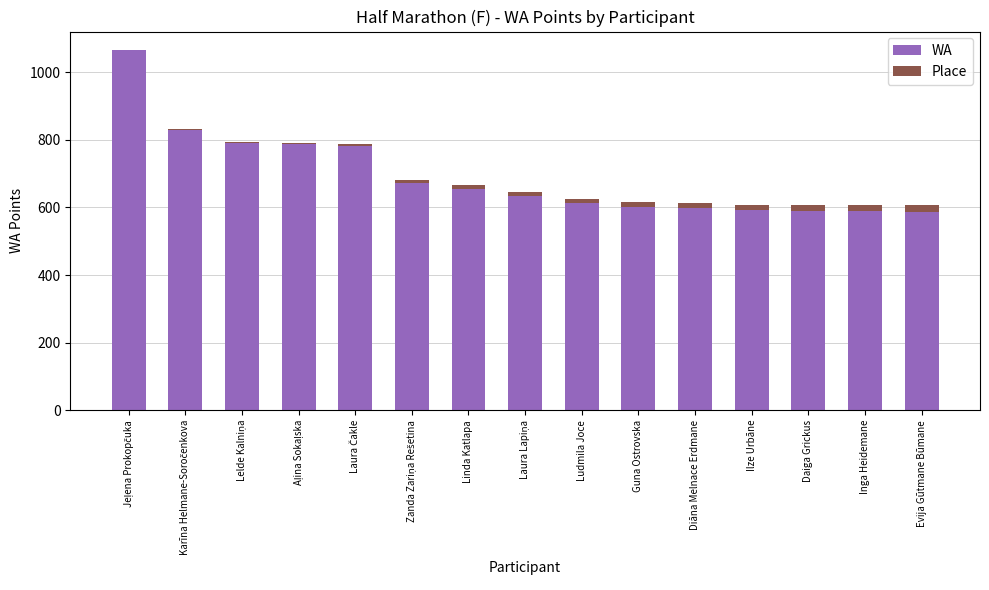

True or false: WA has a value of 592 at Ilze Urbāne.

True